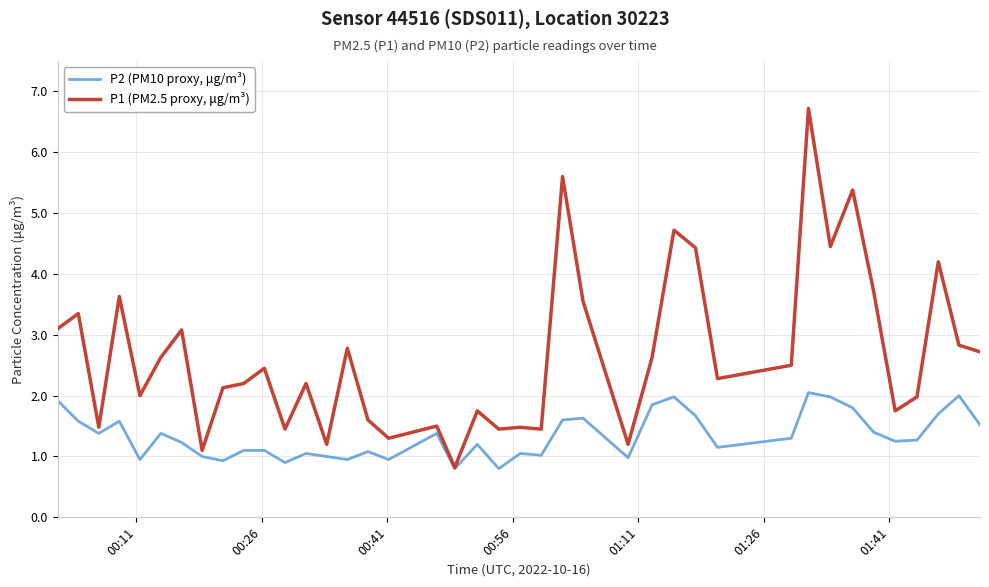

Rank the series by their maximum value, from lowest to highest.

P2 (PM10 proxy, μg/m³), P1 (PM2.5 proxy, μg/m³)